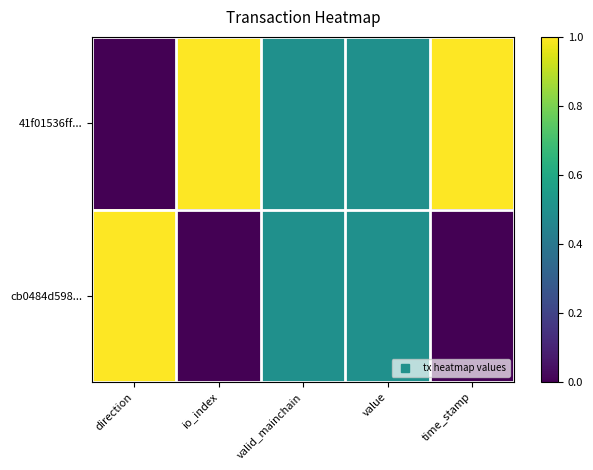

Reading left to right, extract all data points from this chart.

41f01536ff...: direction=0.0	io_index=1.0	valid_mainchain=0.5	value=0.5	time_stamp=1.0
cb0484d598...: direction=1.0	io_index=0.0	valid_mainchain=0.5	value=0.5	time_stamp=0.0